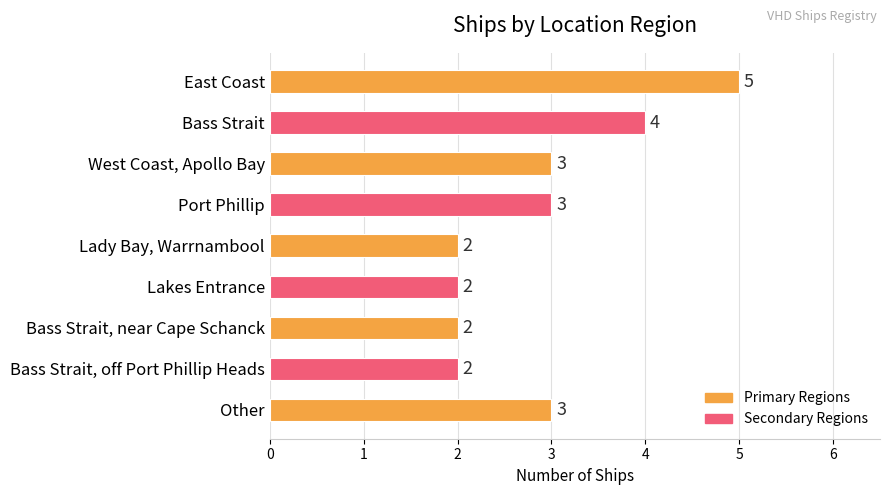

Between Other and Lady Bay, Warrnambool, which is larger?

Other